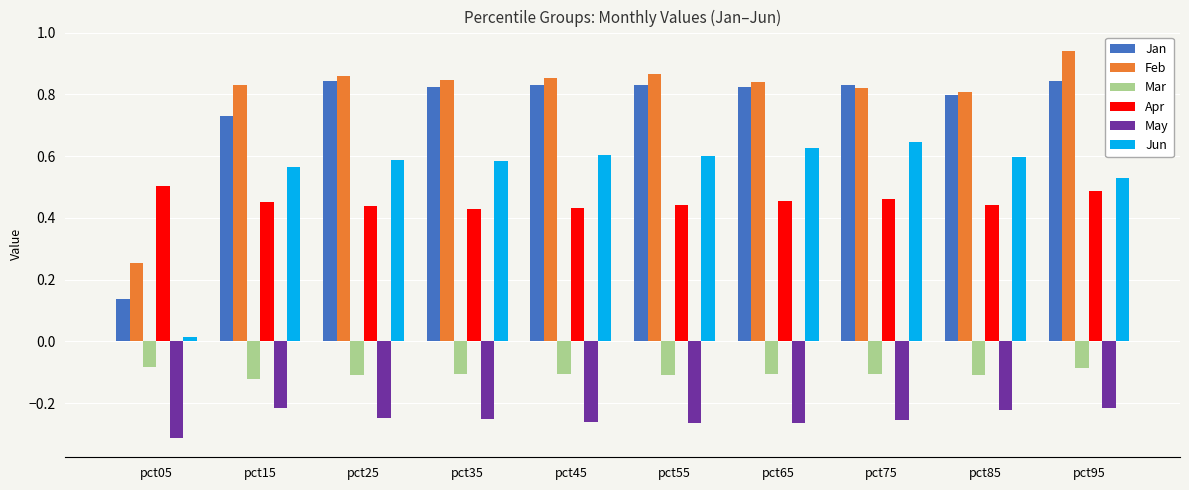

Between pct05 and pct45, which series saw the biggest shift?

Jan